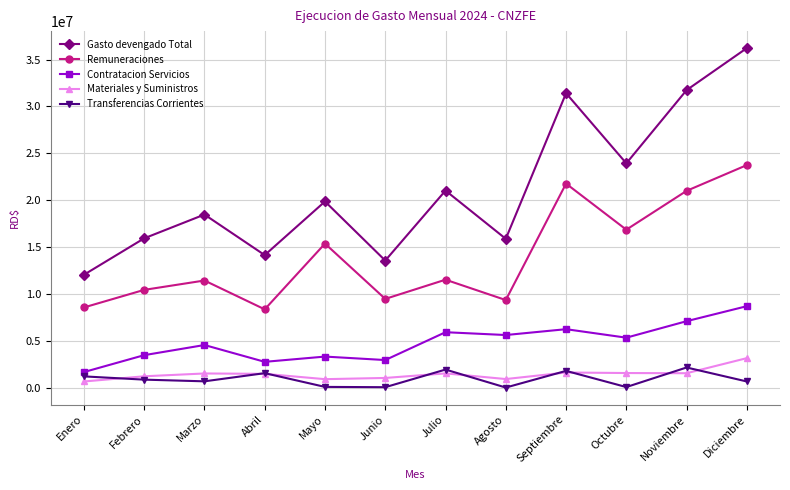

Between which two adjacent categories do Transferencias Corrientes and Materiales y Suministros first intersect?

Enero and Febrero